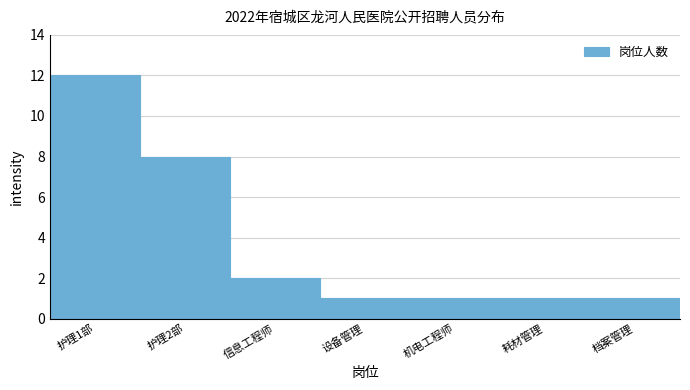

Reading left to right, what are all the values shown in this chart?

12	8	2	1	1	1	1